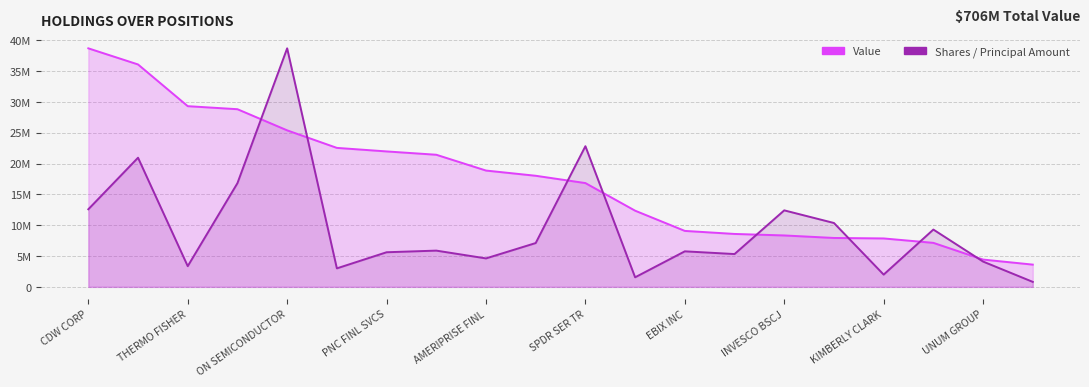

How many values in the Shares / Principal Amount series exceed 5880595?

10